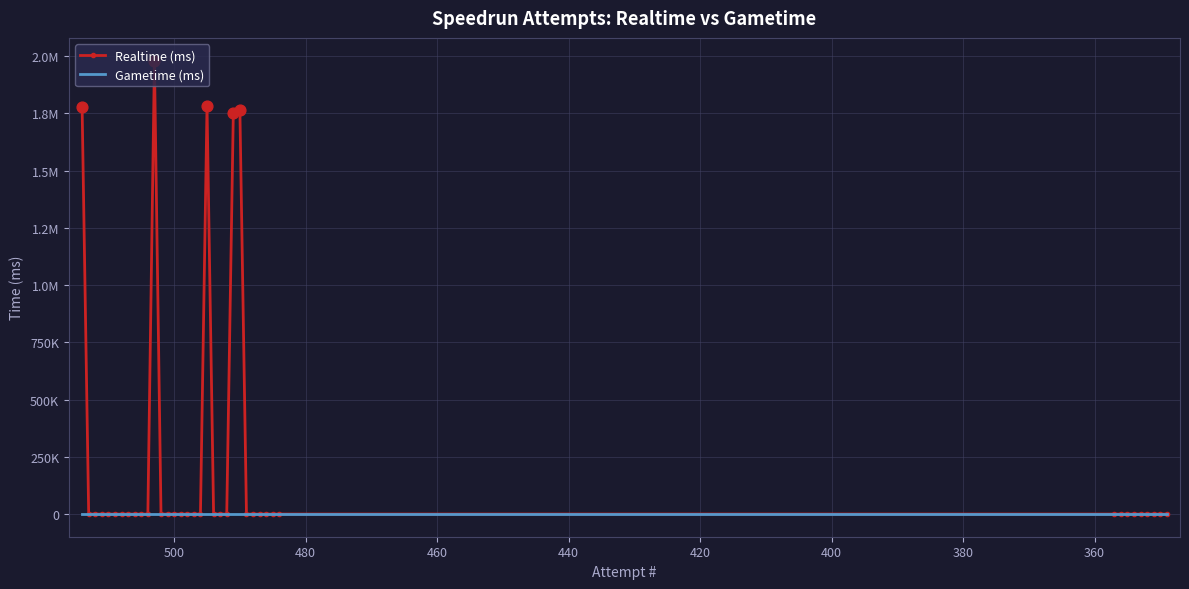

Which series contains the lowest Y value?

Realtime (ms)